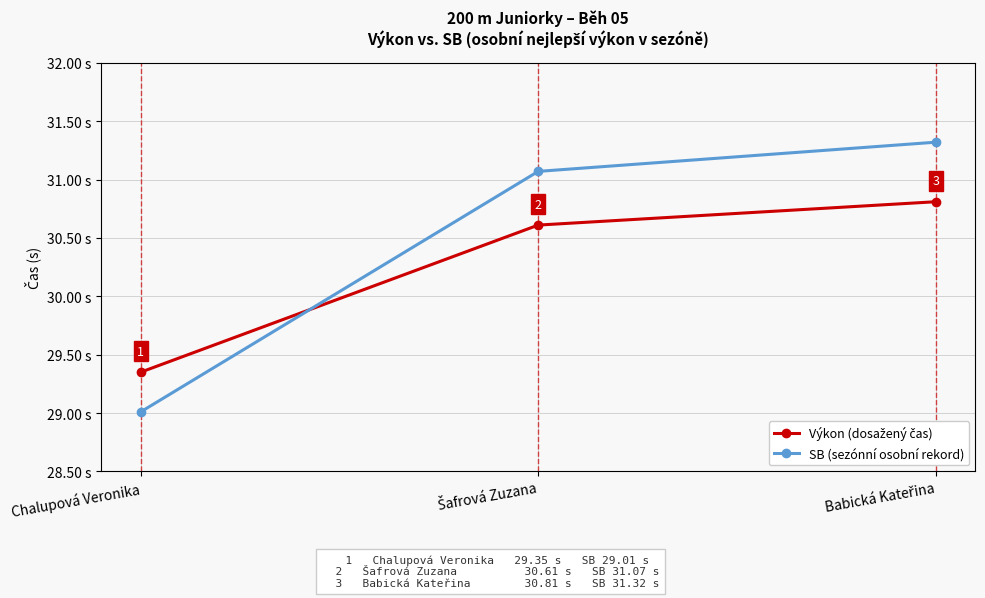

Where is SB (sezónní osobní rekord) nearest to the value 30?

Chalupová Veronika